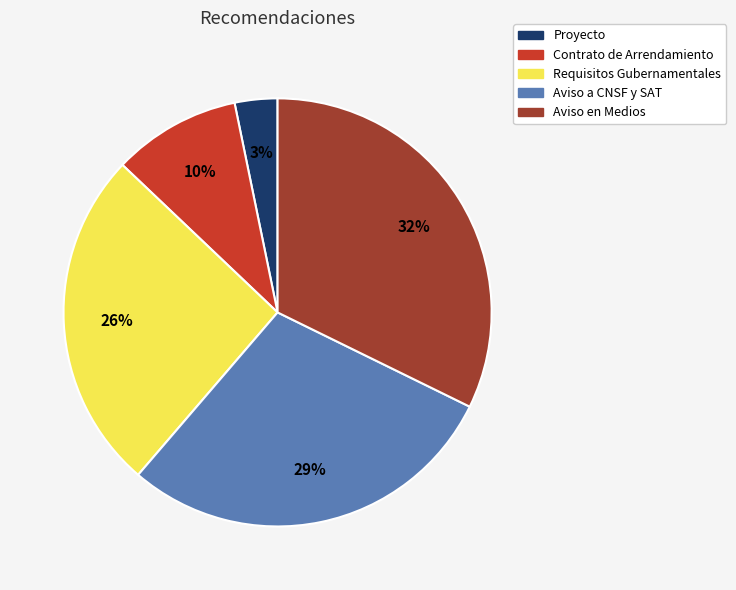

To the nearest percent, what is the difference between the largest and smallest slice percentages?

29%